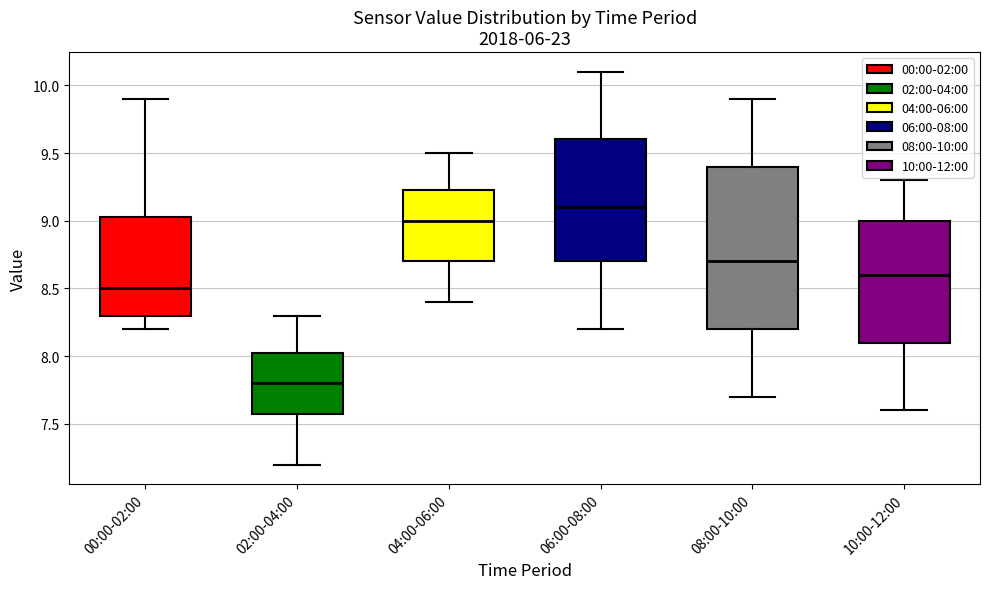

Comparing the boxes themselves (not the whiskers), which one is the tallest?

08:00-10:00